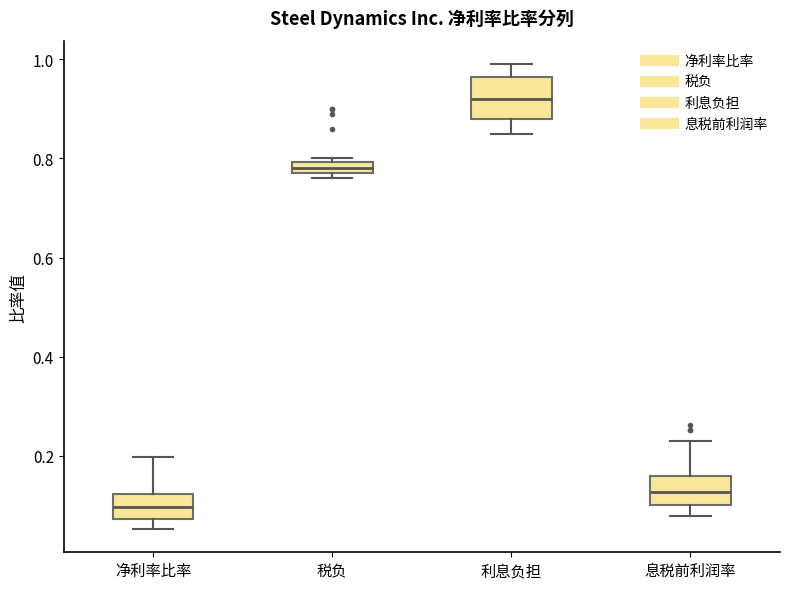

Where does the median line of the box for 息税前利润率 sit on the y-axis? The values are not printed on the chart, so give them approximately, as read against the axis.

0.12